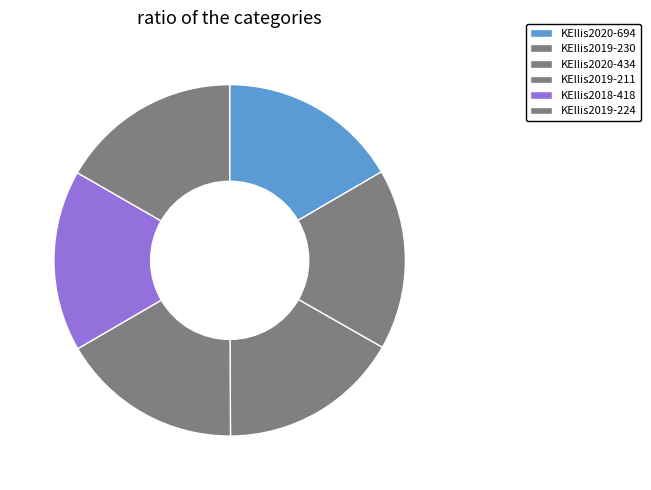

Which category has the biggest portion of the pie?

KEllis2019-224